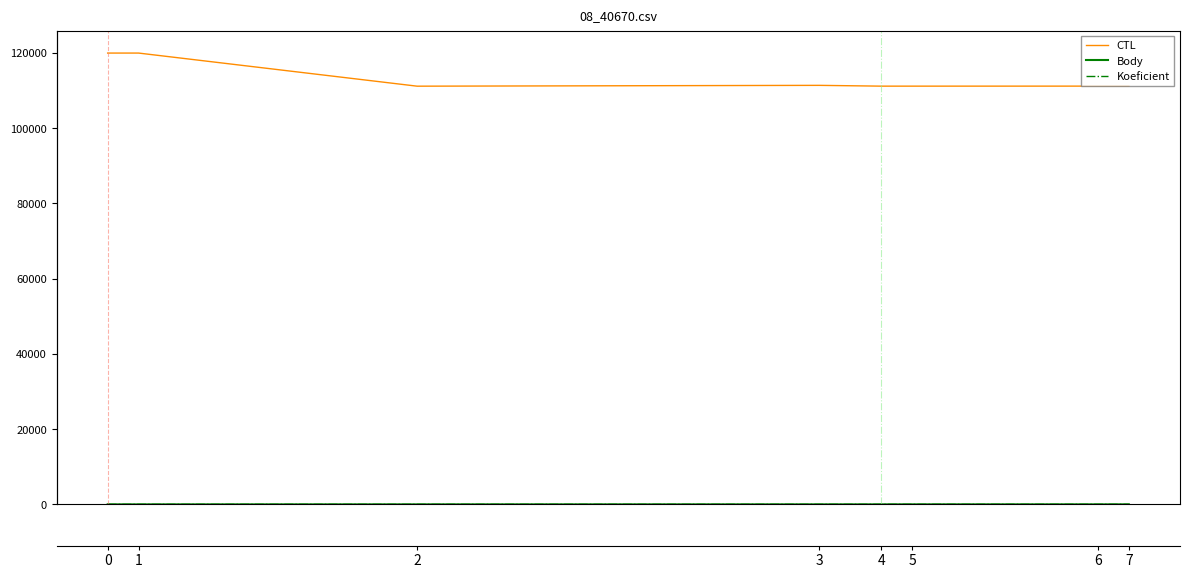

Count the Body values in the range 2 to 6.

6